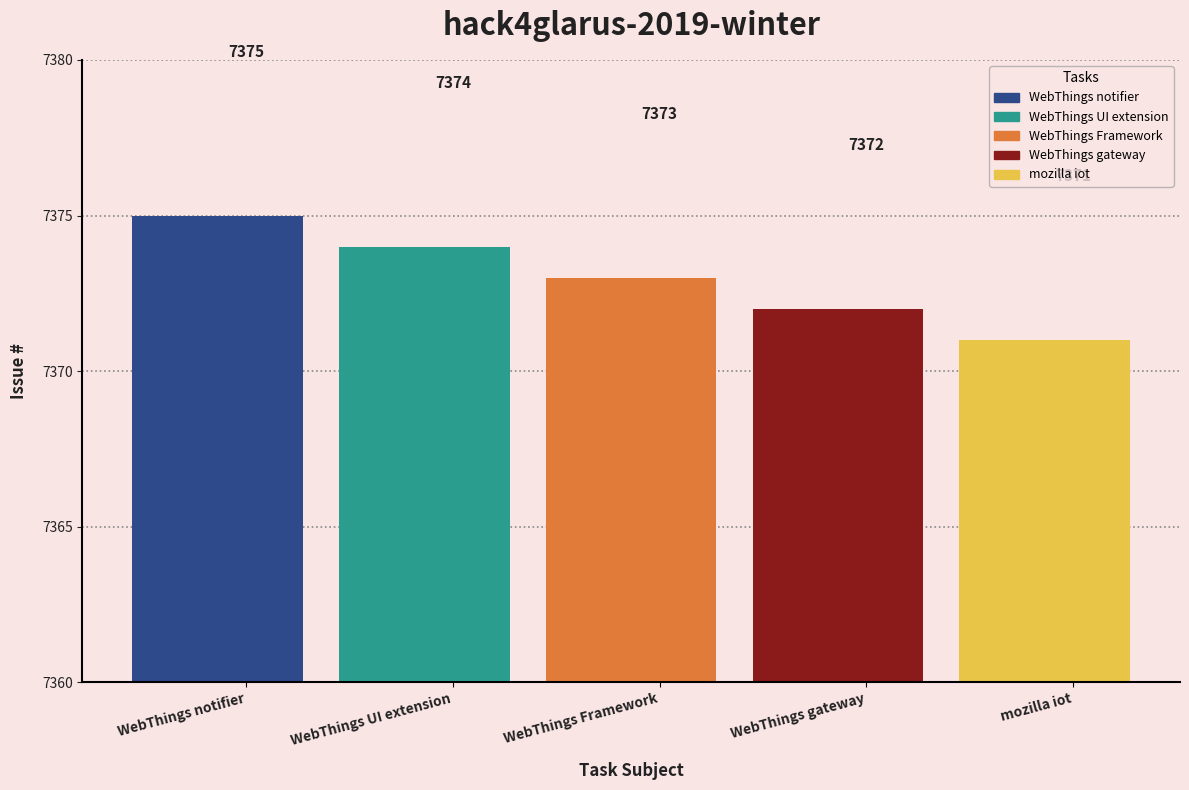

At which label is the value closest to 7373?

WebThings Framework